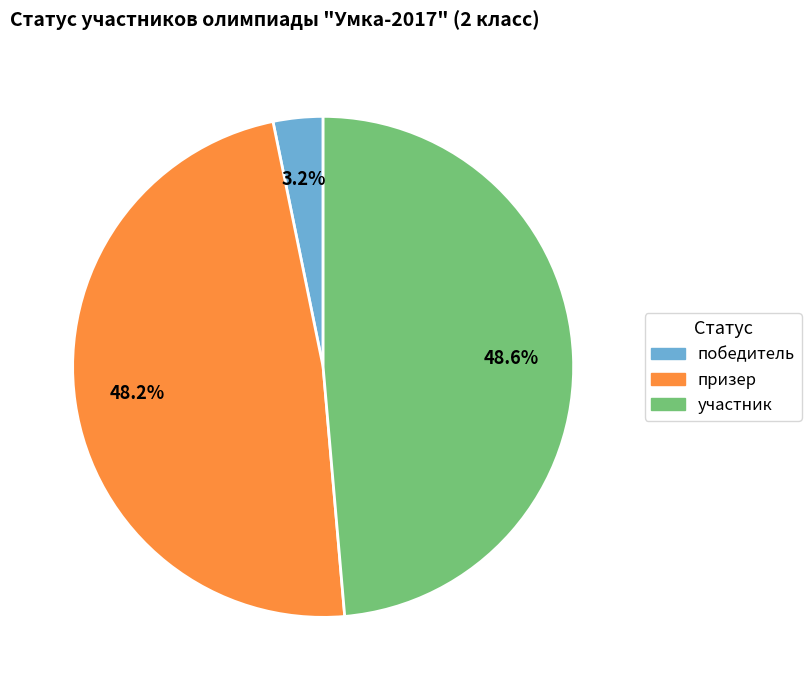

To the nearest percent, what portion does призер represent?

48%